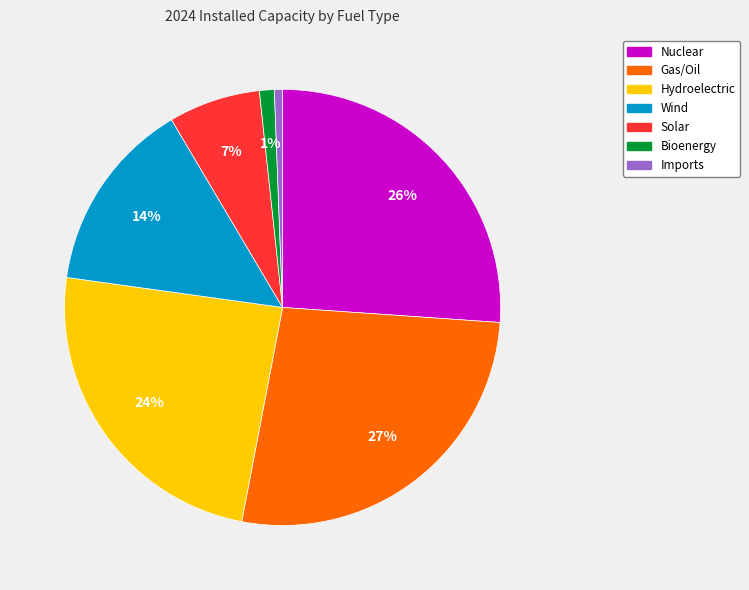

To the nearest percent, what is the combined percentage of Imports and Wind?

15%